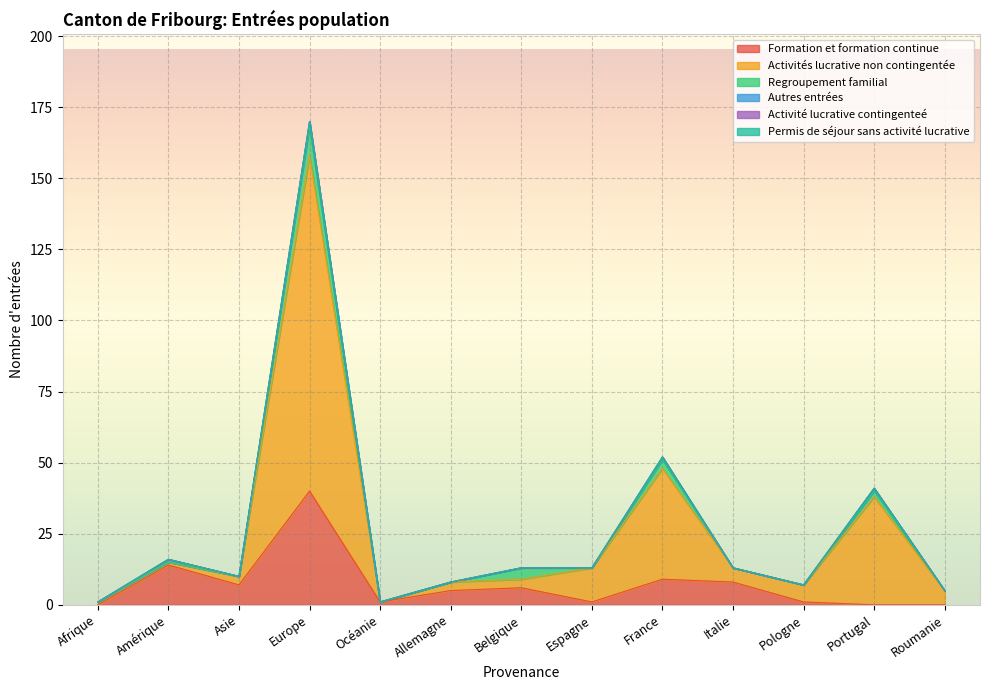

How many lines are shown in the chart?

6